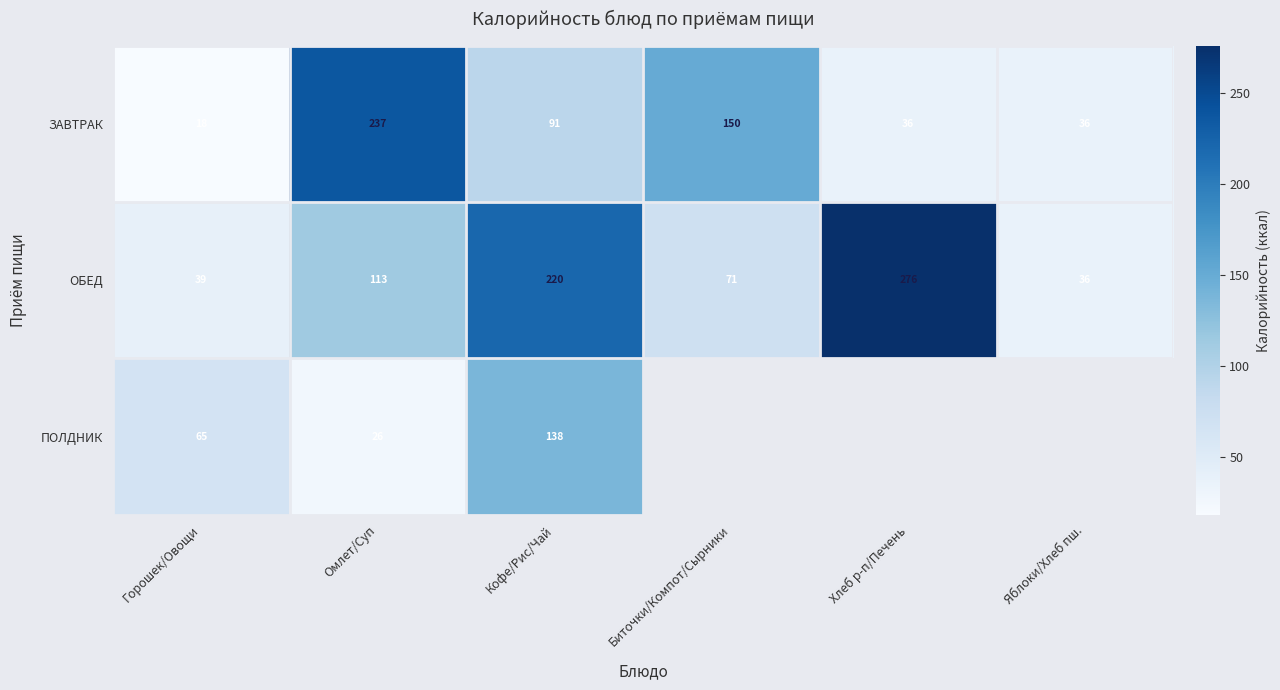

At Кофе/Рис/Чай, list the series in order from smallest to largest.

ЗАВТРАК, ПОЛДНИК, ОБЕД